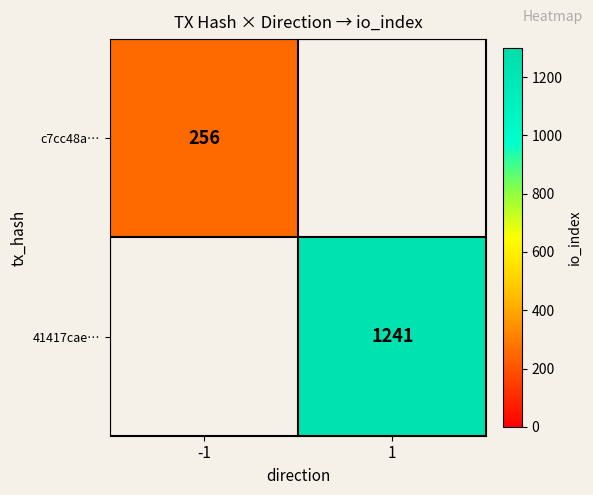

The 41417cae… series shows 475 at 1. True or false?

False